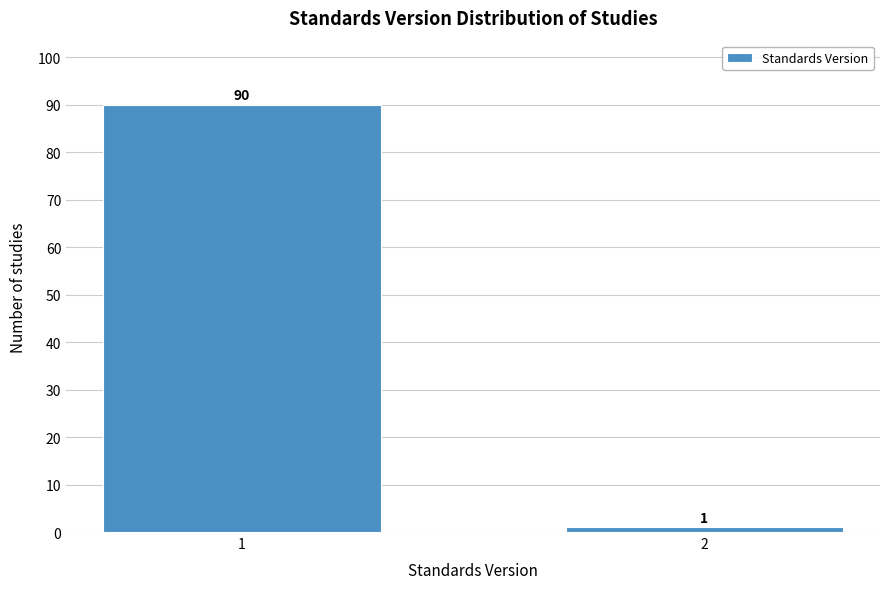

Reading left to right, extract all data points from this chart.

1=90	2=1